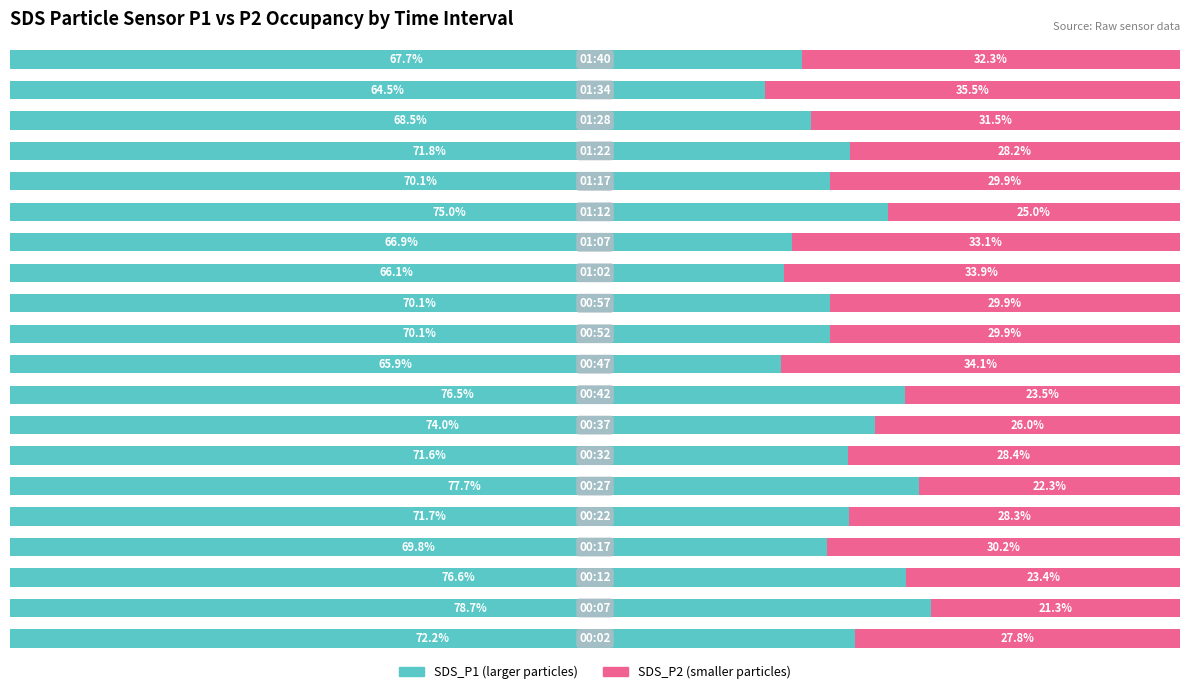

How many categories are shown in the chart?

20